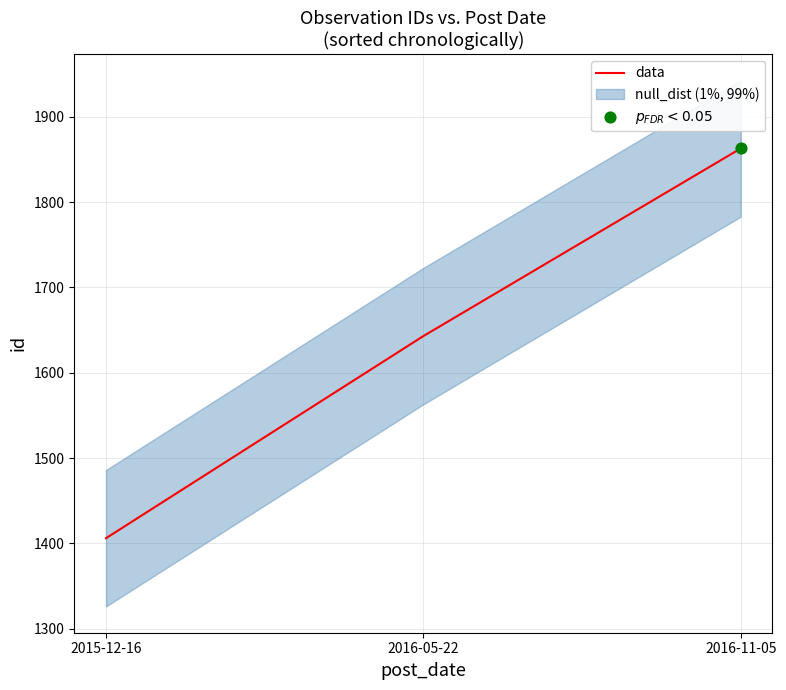

Approximately how many times larger is the value at 2016-05-22 compared to 2016-11-05?

0.9